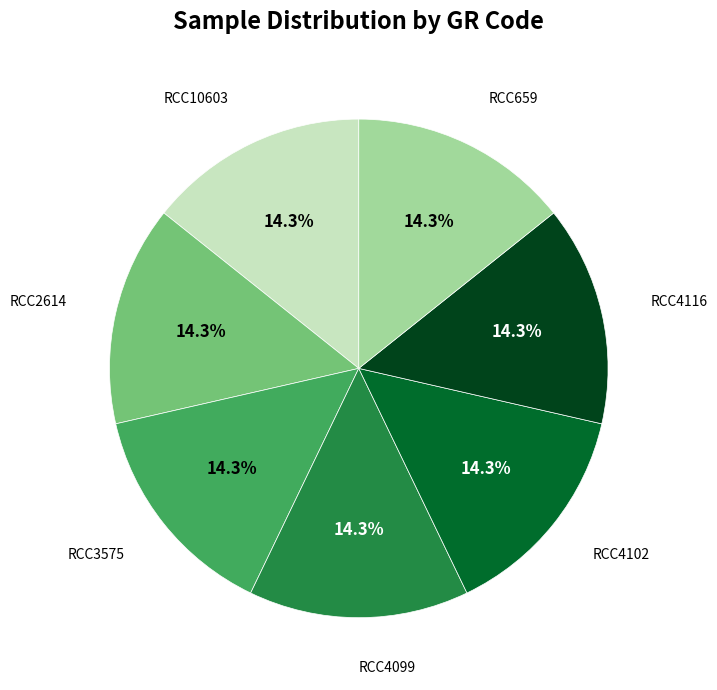

How many segments does this pie chart have?

7